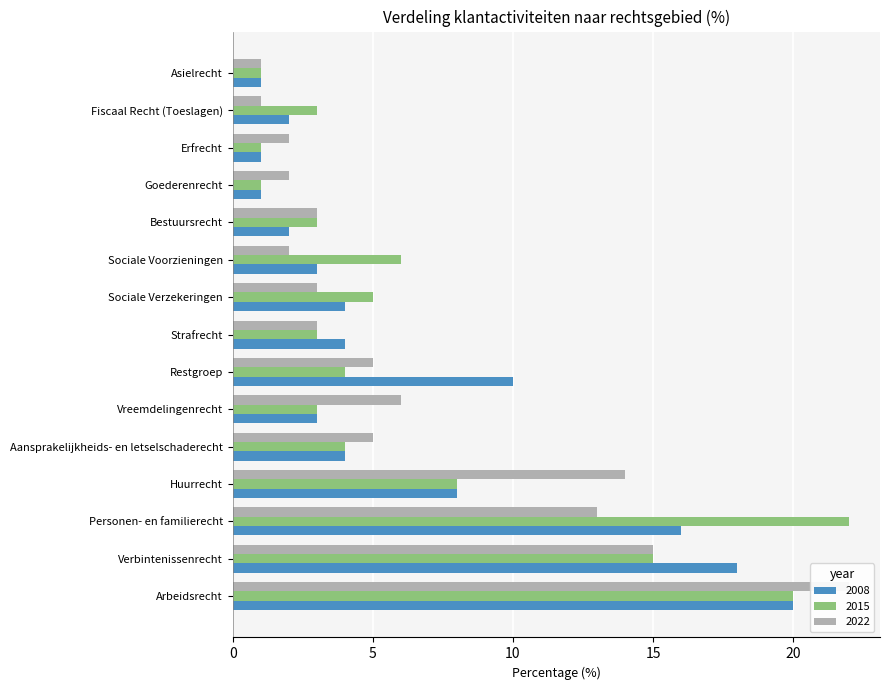

At which label does 2008 reach its minimum?

Goederenrecht